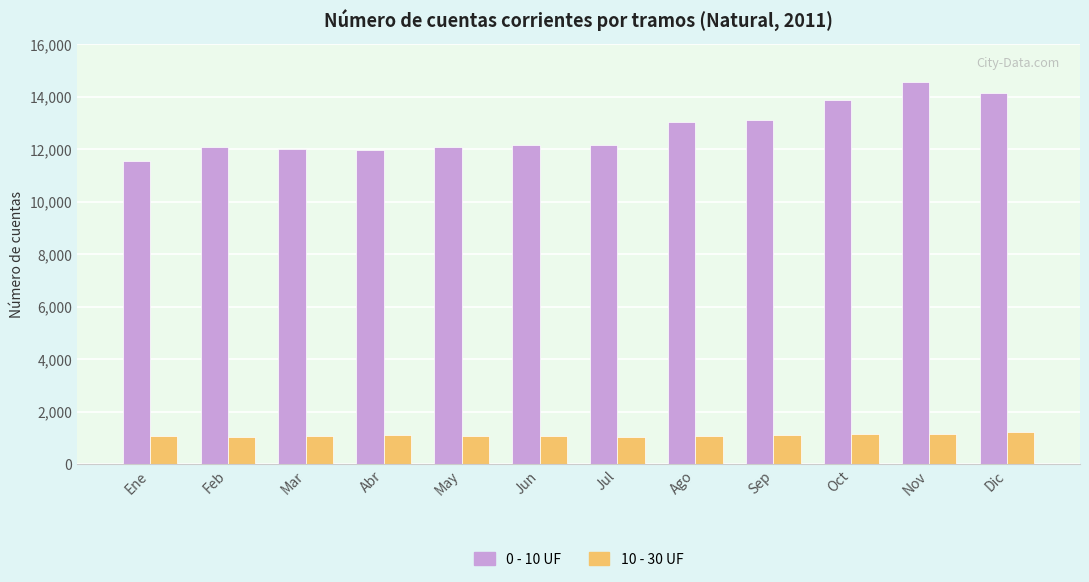

What is the sum of the 0 - 10 UF values at Mar and May?

24078